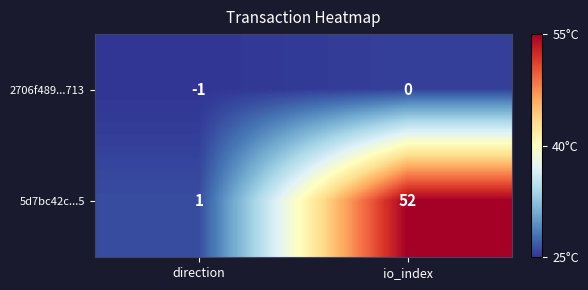

Between direction and io_index, which series saw the biggest shift?

5d7bc42c...5